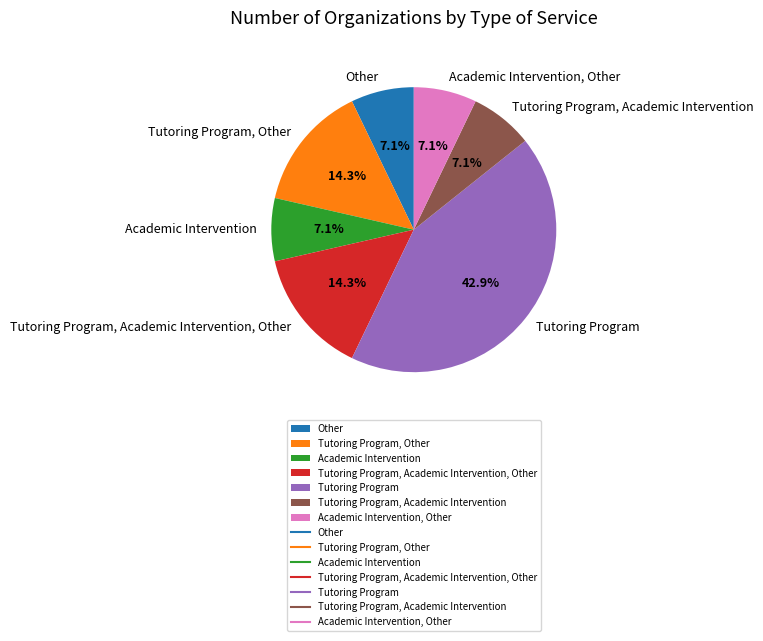

How many slices are in this pie chart?

7